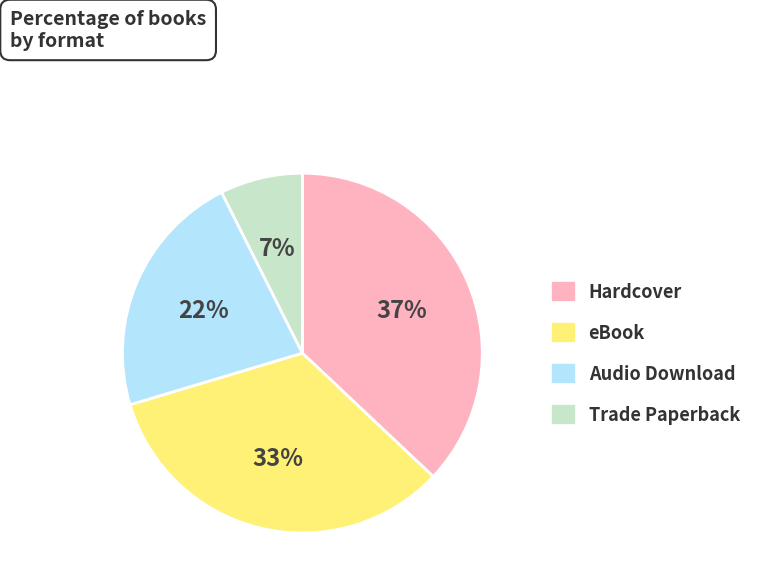

Is the sum of Audio Download and eBook greater than half?

Yes